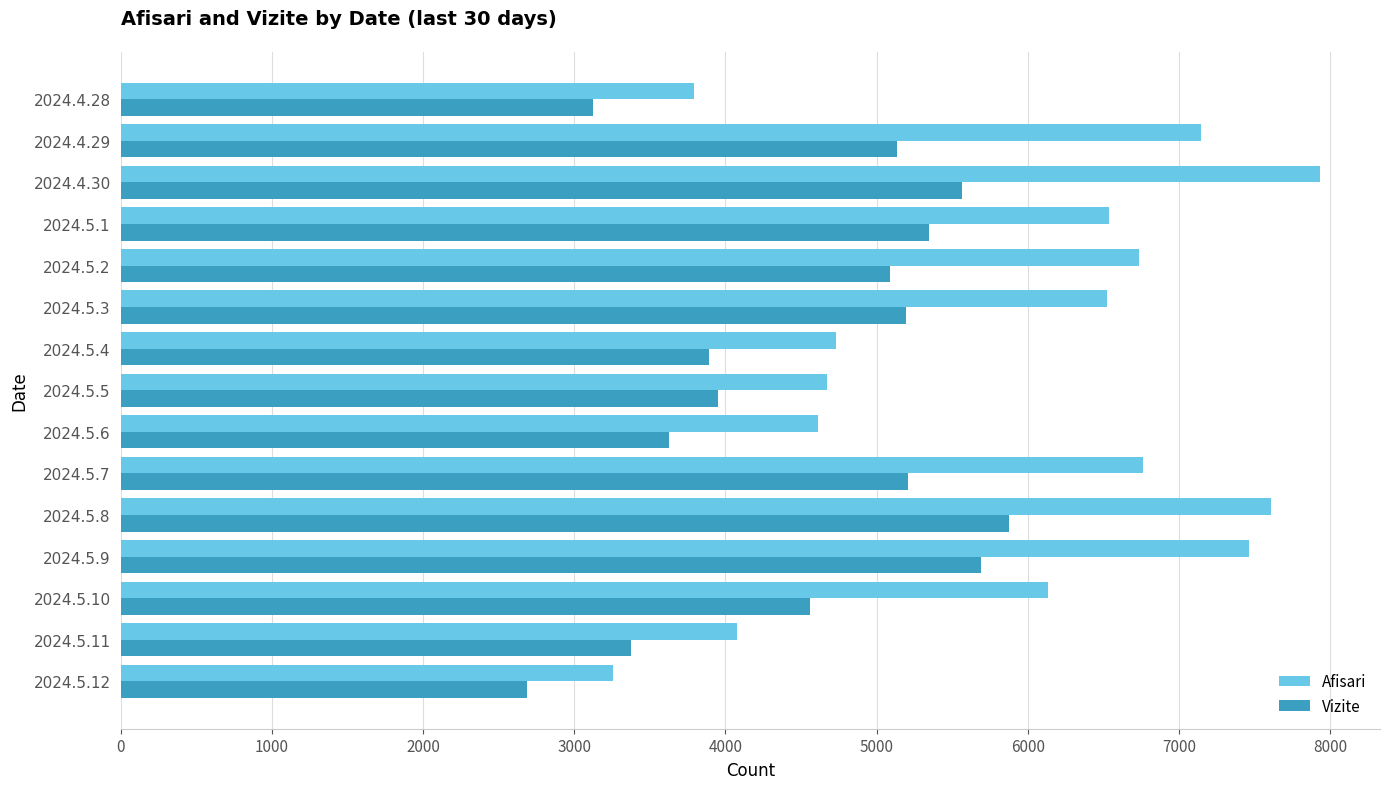

List the series in order of their peak value, highest first.

Afisari, Vizite